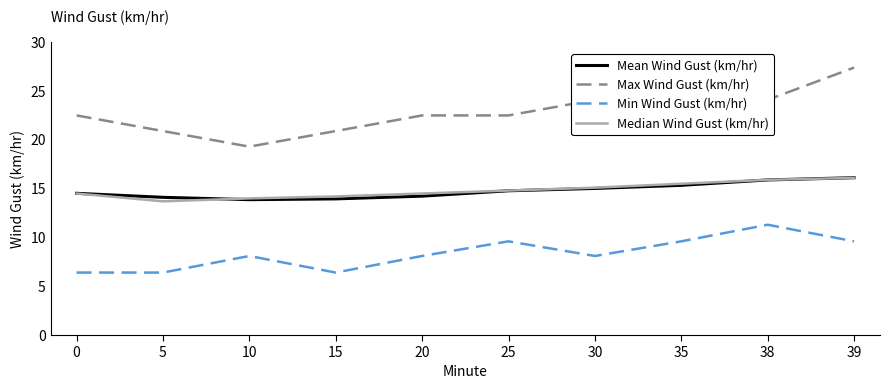

True or false: Min Wind Gust (km/hr) and Median Wind Gust (km/hr) cross at least once.

False